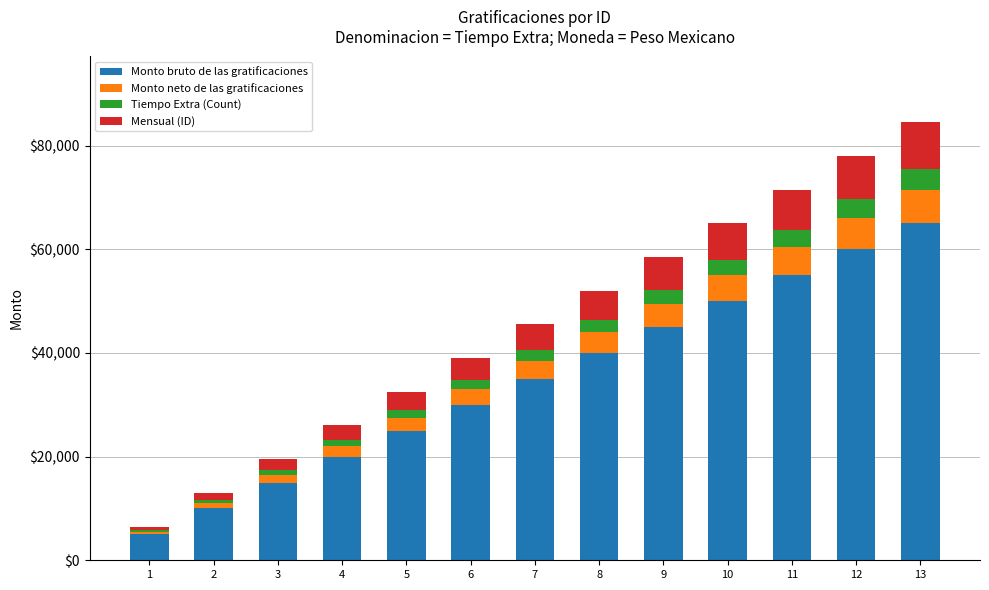

How many bars are there in total?

13